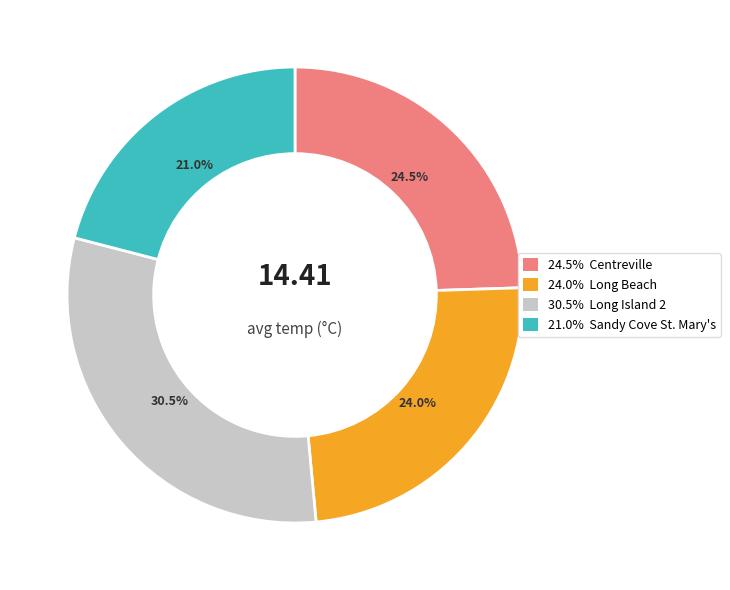

Does any single category account for the majority?

No